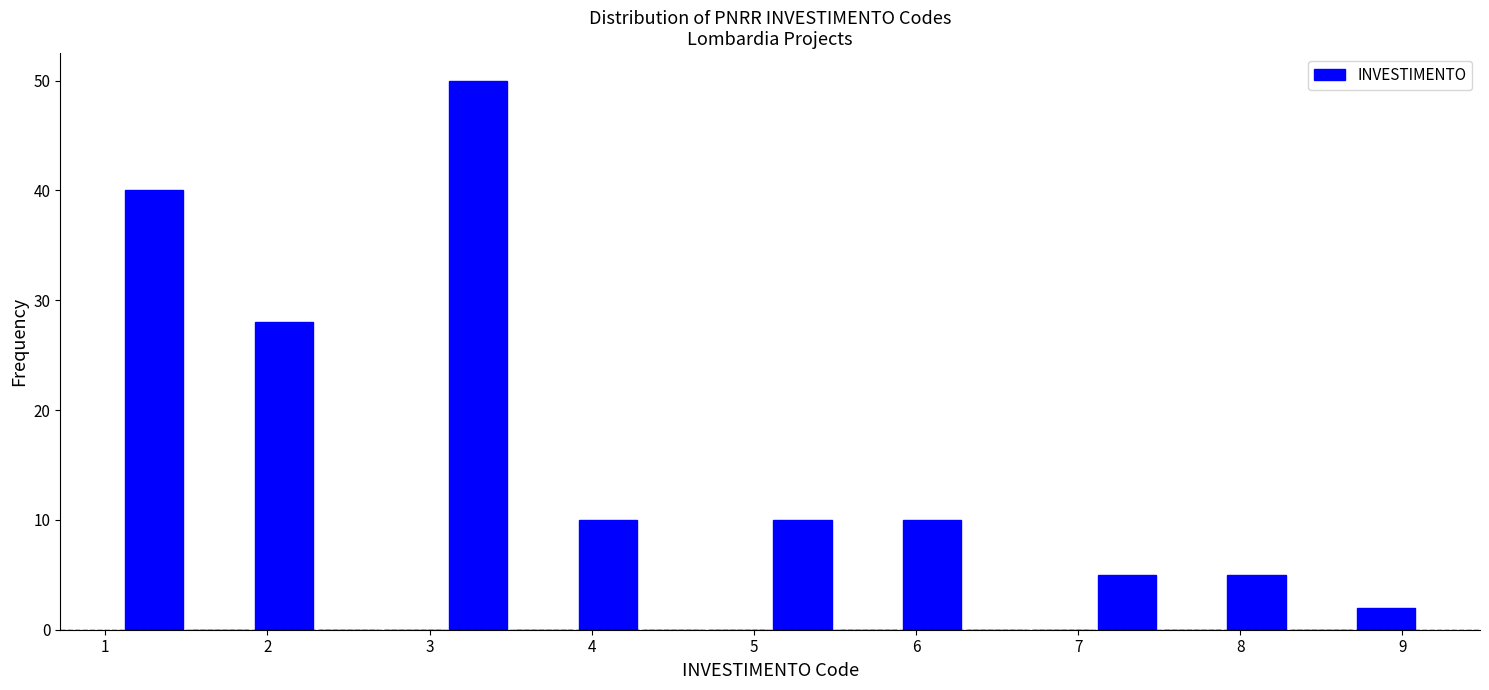

Reading left to right, list every bar in this chart as the range it spans on the x-axis followed by its height. The values are not printed on the chart, so give them approximately, as read against the axis.

1.1 to 1.5: 40
1.5 to 1.9: 0
1.9 to 2.3: 28
2.3 to 2.7: 0
2.7 to 3.1: 0
3.1 to 3.5: 50
3.5 to 3.9: 0
3.9 to 4.3: 10
4.3 to 4.7: 0
4.7 to 5.1: 0
5.1 to 5.5: 10
5.5 to 5.9: 0
5.9 to 6.3: 10
6.3 to 6.7: 0
6.7 to 7.1: 0
7.1 to 7.5: 5
7.5 to 7.9: 0
7.9 to 8.3: 5
8.3 to 8.7: 0
8.7 to 9.1: 2